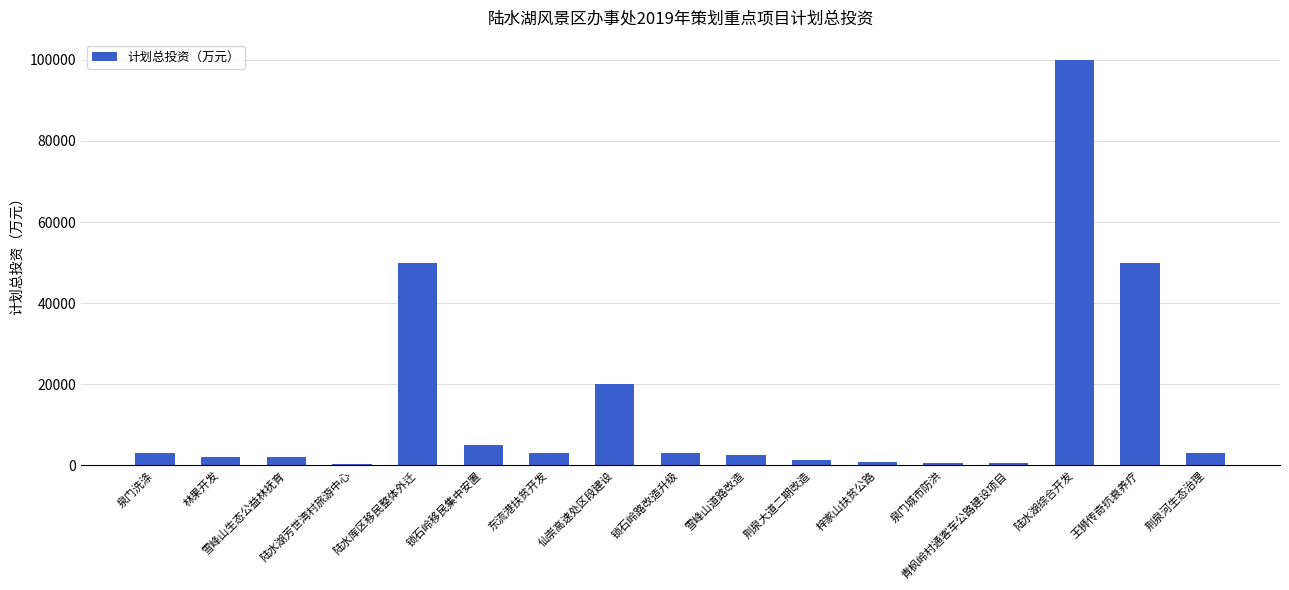

What is the maximum value shown in the chart?

100000